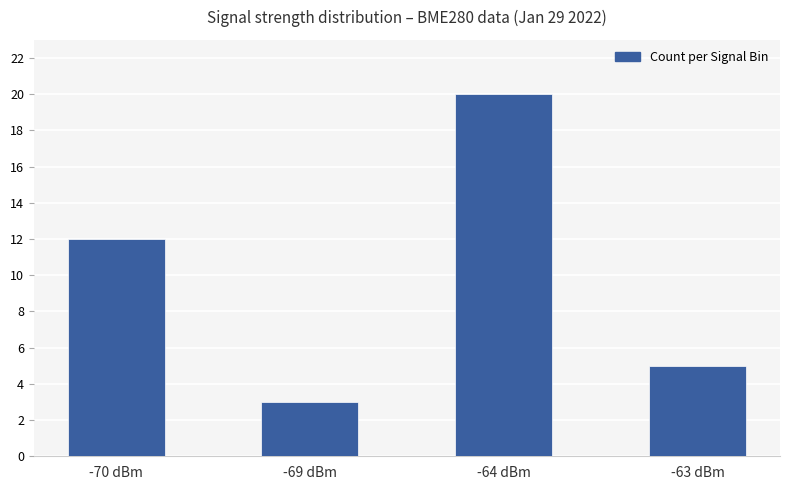

What value does the data have at -64 dBm?

20